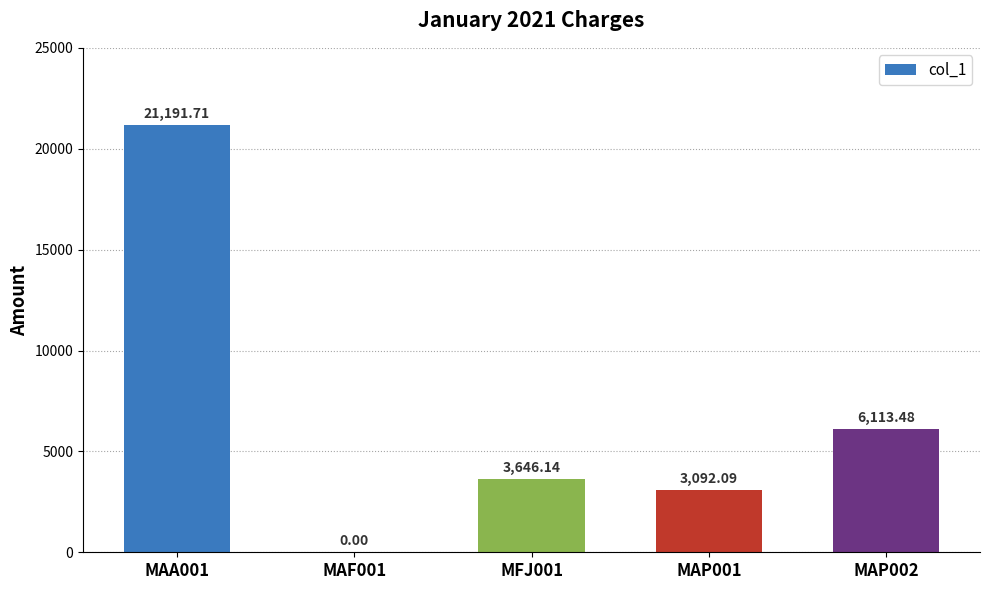

Where does the data first go above 3646?

MAA001